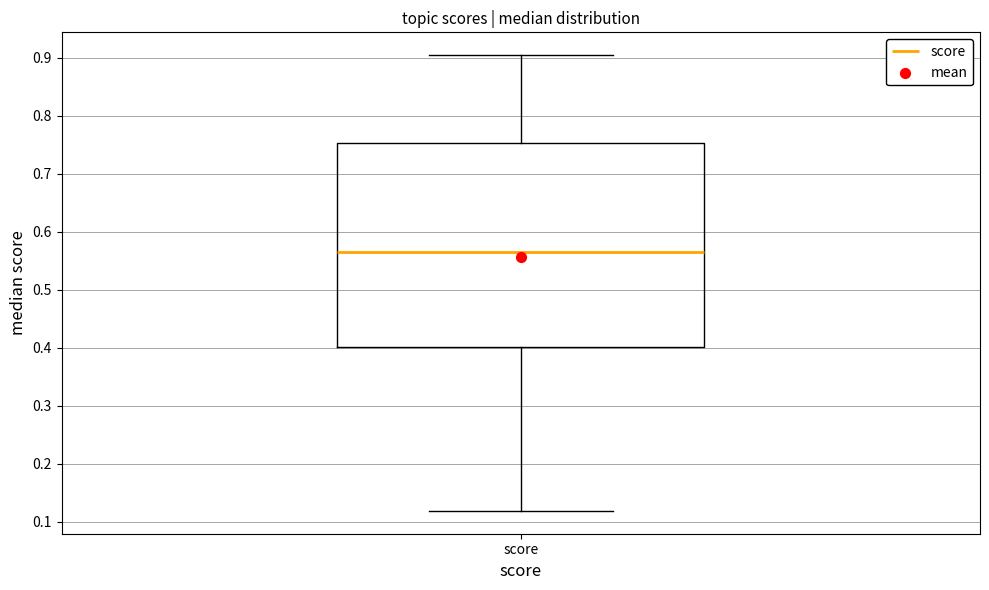

Where is the lower edge of the box for score on the y-axis? The values are not printed on the chart, so give them approximately, as read against the axis.

0.40